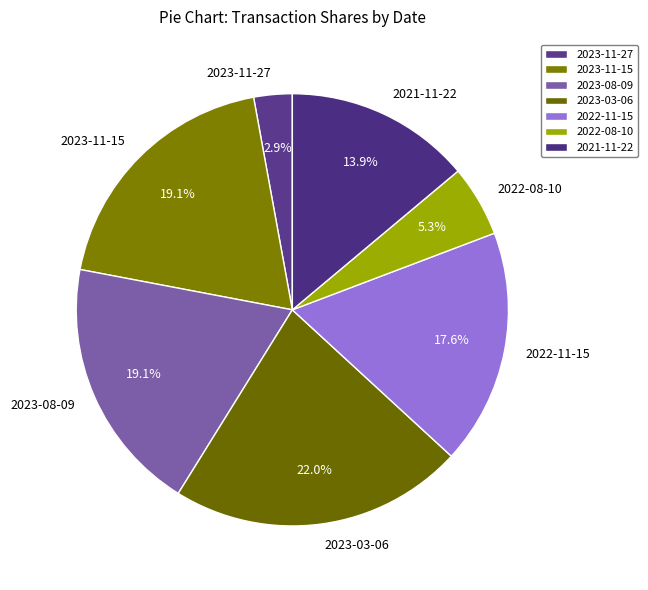

To the nearest percent, what portion does 2022-11-15 represent?

18%